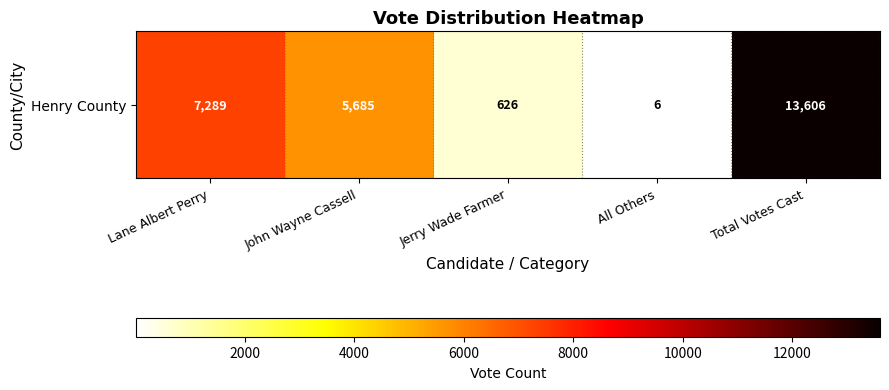

What is the difference between the second highest and minimum values?

7283